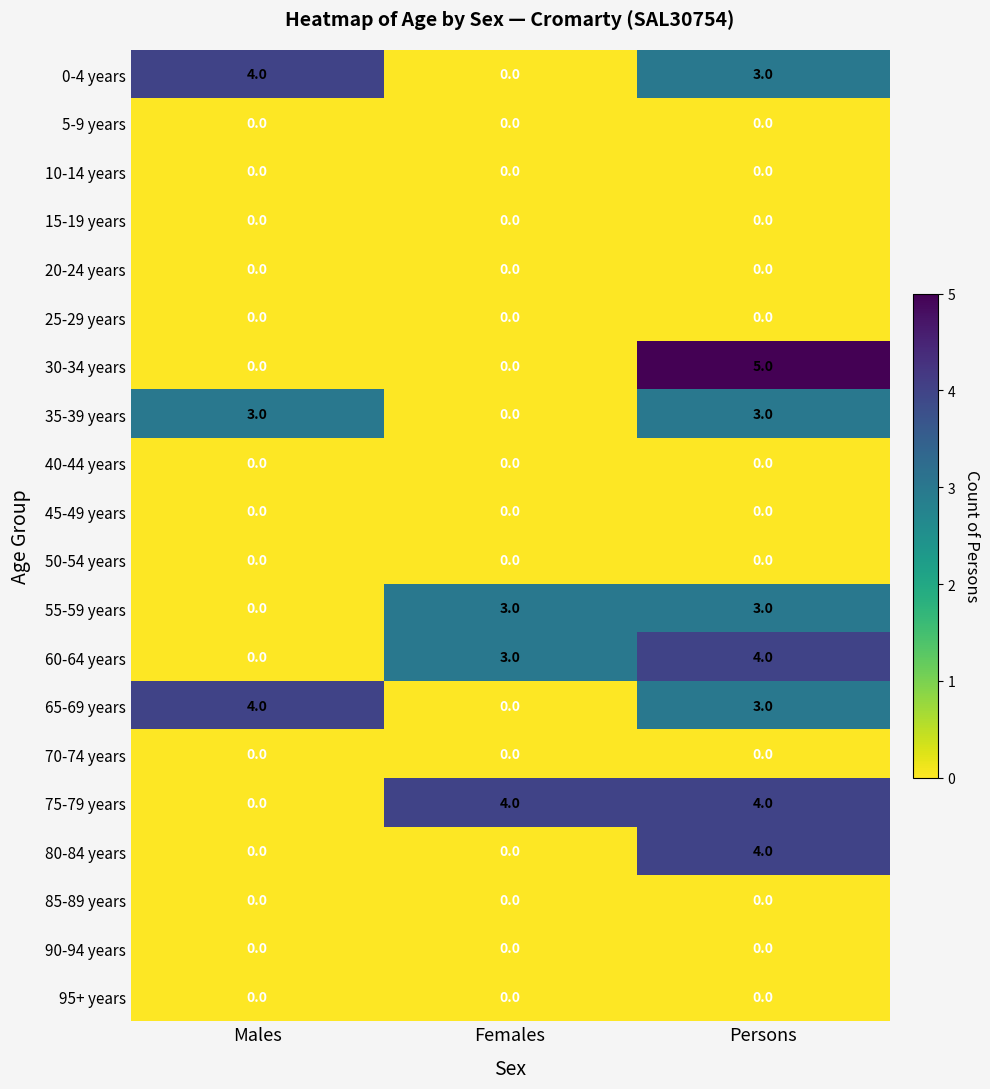

At which category is the sum across all series the highest?

Persons